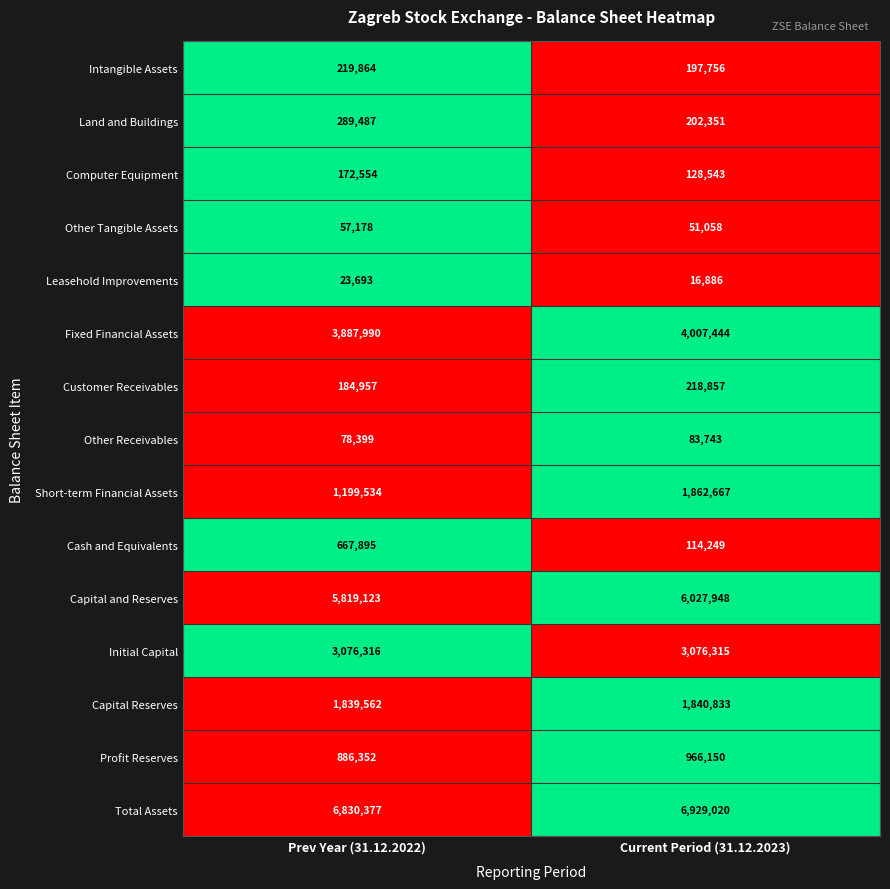

What value does the Profit Reserves series have at Current Period (31.12.2023), to the nearest 10?

966150